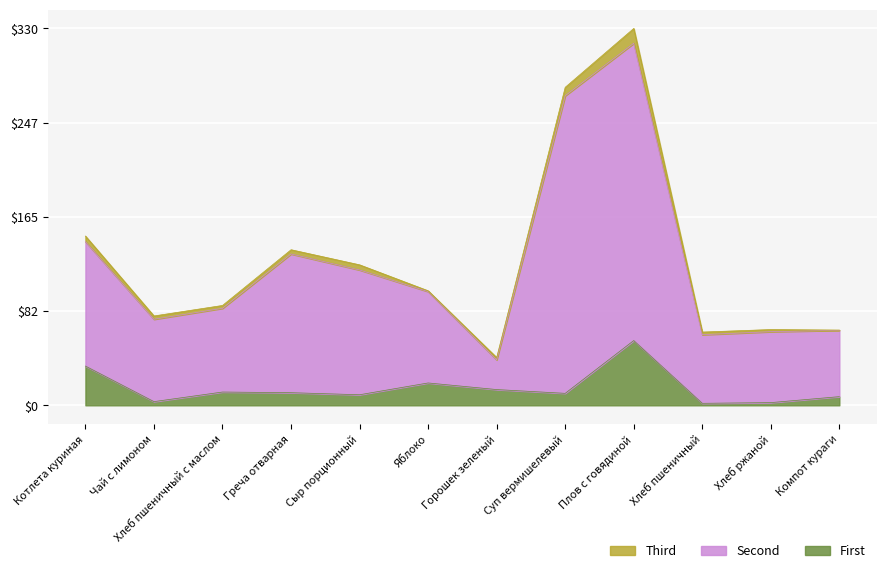

True or false: Second and First cross at least once.

False